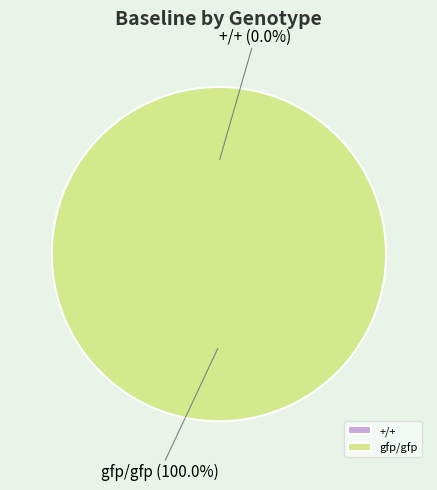

What percentage is NOT represented by +/+?

100.0%